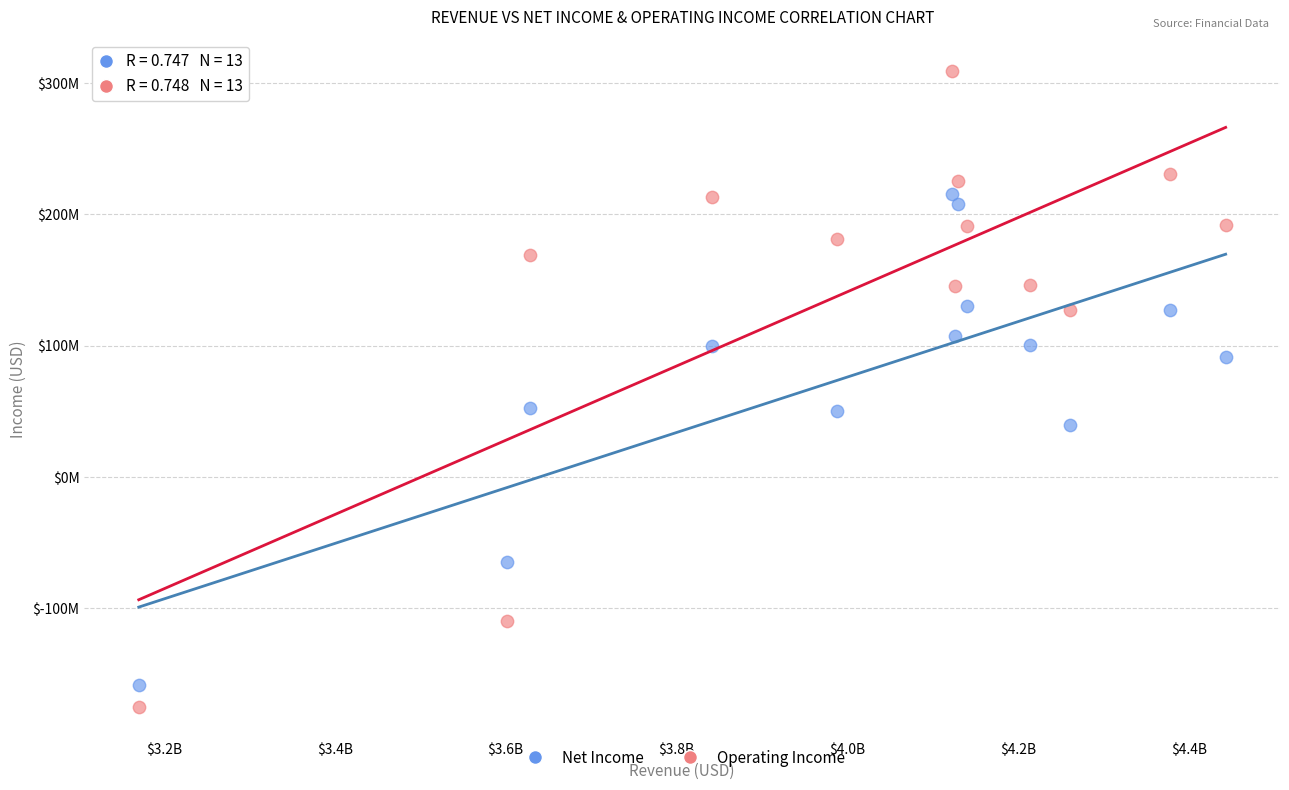

Which series reaches the maximum Y coordinate?

Operating Income